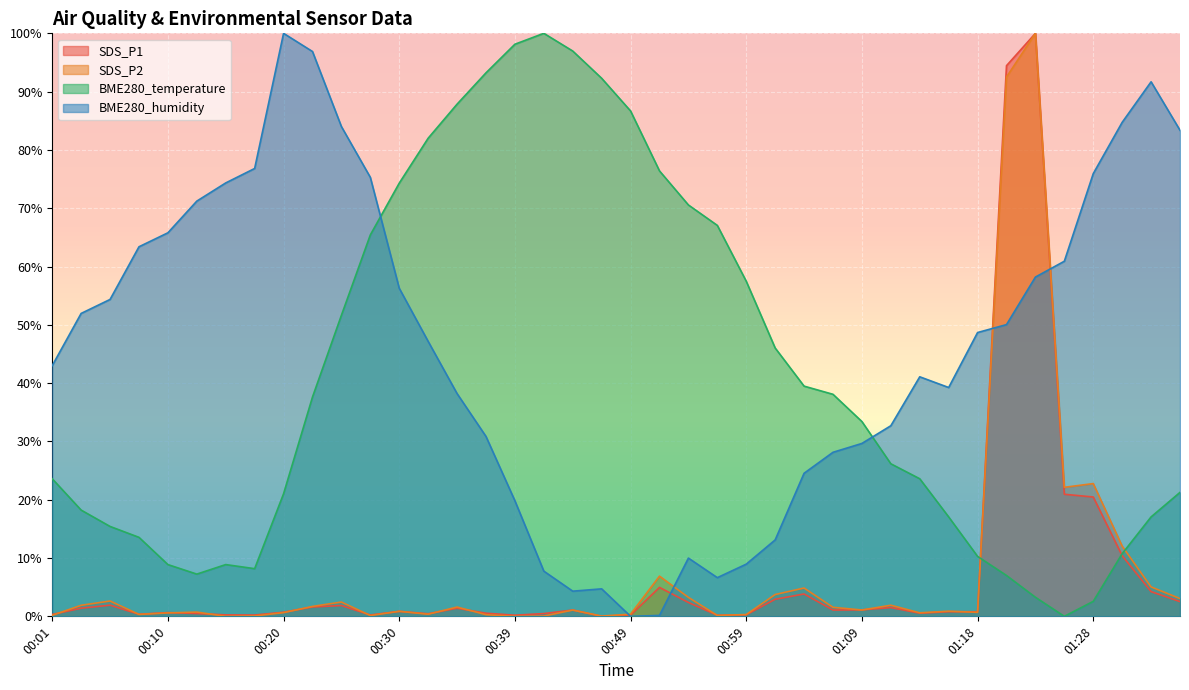

Reading left to right, transcribe all the data shown in this chart.

SDS_P1: 00:01=0.3	00:03=1.4	00:05=1.9	00:08=0.4	00:10=0.6	00:13=0.5	00:15=0.2	00:18=0.2	00:20=0.7	00:22=1.6	00:25=1.9	00:27=0.2	00:30=0.9	00:32=0.4	00:35=1.4	00:37=0.5	00:39=0.2	00:42=0.5	00:44=1.1	00:47=0.0	00:49=0.2	00:52=5.0	00:54=2.4	00:56=0.2	00:59=0.3	01:01=2.9	01:04=3.8	01:06=1.1	01:09=1.1	01:11=1.5	01:14=0.5	01:16=0.8	01:18=0.8	01:21=94.5	01:23=100.0	01:26=20.9	01:28=20.5	01:31=10.4	01:33=4.2	01:36=2.5
SDS_P2: 00:01=0.2	00:03=1.9	00:05=2.6	00:08=0.3	00:10=0.6	00:13=0.7	00:15=0.0	00:18=0.1	00:20=0.6	00:22=1.7	00:25=2.5	00:27=0.1	00:30=0.9	00:32=0.4	00:35=1.6	00:37=0.3	00:39=0.0	00:42=0.0	00:44=1.1	00:47=0.0	00:49=0.4	00:52=6.9	00:54=3.3	00:56=0.2	00:59=0.3	01:01=3.7	01:04=4.9	01:06=1.6	01:09=1.1	01:11=1.9	01:14=0.6	01:16=0.9	01:18=0.7	01:21=92.5	01:23=100.0	01:26=22.1	01:28=22.8	01:31=12.0	01:33=5.0	01:36=3.1
BME280_temperature: 00:01=23.6	00:03=18.2	00:05=15.4	00:08=13.6	00:10=8.9	00:13=7.2	00:15=8.9	00:18=8.2	00:20=21.0	00:22=37.6	00:25=51.6	00:27=65.4	00:30=74.3	00:32=82.0	00:35=87.9	00:37=93.2	00:39=98.1	00:42=100.0	00:44=97.0	00:47=92.3	00:49=86.7	00:52=76.4	00:54=70.6	00:56=67.1	00:59=57.5	01:01=46.0	01:04=39.5	01:06=38.1	01:09=33.4	01:11=26.2	01:14=23.6	01:16=17.1	01:18=10.3	01:21=7.0	01:23=3.3	01:26=0.0	01:28=2.6	01:31=10.7	01:33=17.1	01:36=21.3
BME280_humidity: 00:01=43.0	00:03=52.0	00:05=54.4	00:08=63.4	00:10=65.8	00:13=71.2	00:15=74.3	00:18=76.8	00:20=100.0	00:22=96.9	00:25=84.0	00:27=75.3	00:30=56.3	00:32=47.2	00:35=38.2	00:37=30.9	00:39=19.8	00:42=7.8	00:44=4.3	00:47=4.7	00:49=0.0	00:52=0.2	00:54=10.0	00:56=6.6	00:59=9.0	01:01=13.1	01:04=24.5	01:06=28.1	01:09=29.7	01:11=32.7	01:14=41.1	01:16=39.2	01:18=48.7	01:21=50.0	01:23=58.2	01:26=60.9	01:28=75.9	01:31=84.7	01:33=91.7	01:36=83.4